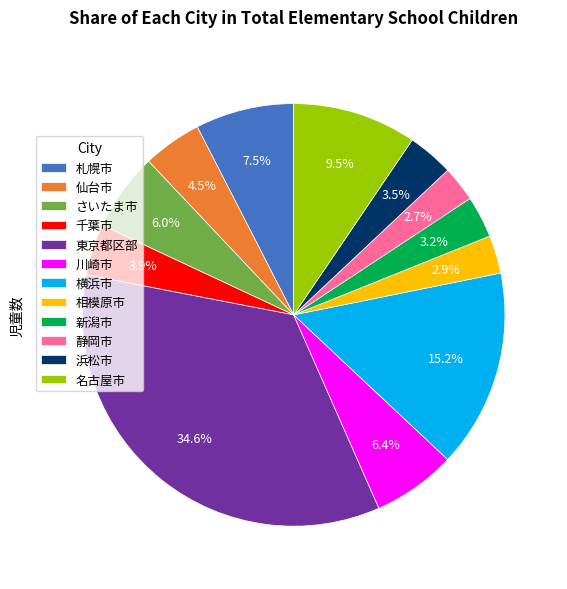

Is there a majority slice in this chart?

No